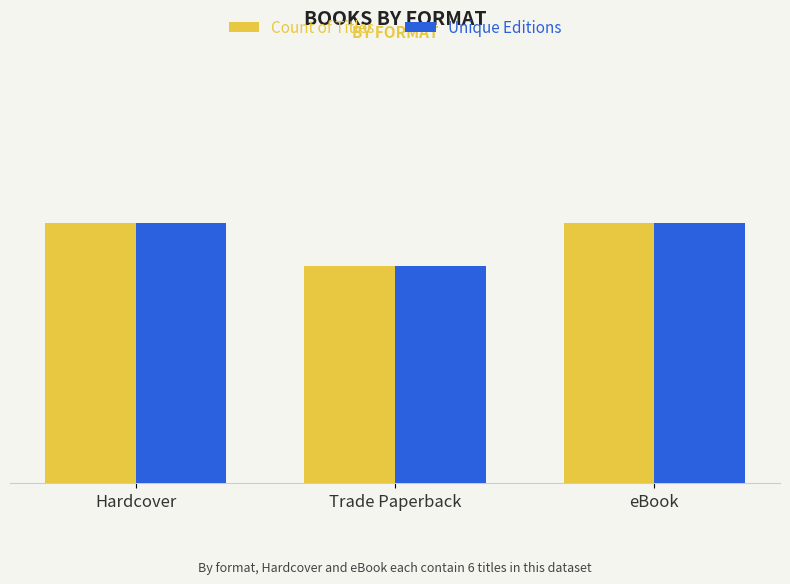

At how many categories does at least one series exceed 5?

2